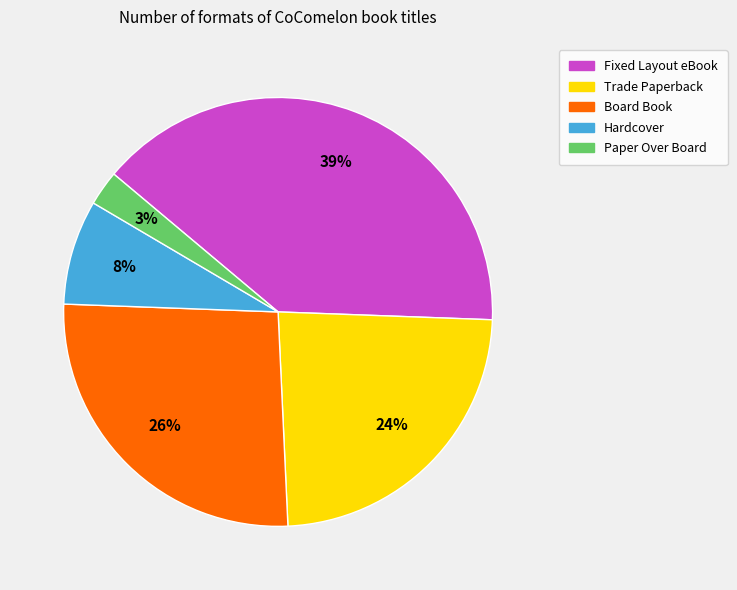

Count the number of slices in the pie.

5